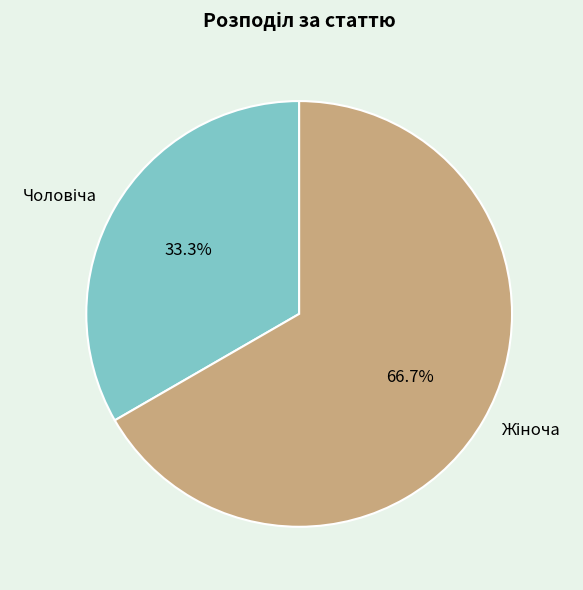

Is there a majority slice in this chart?

Yes